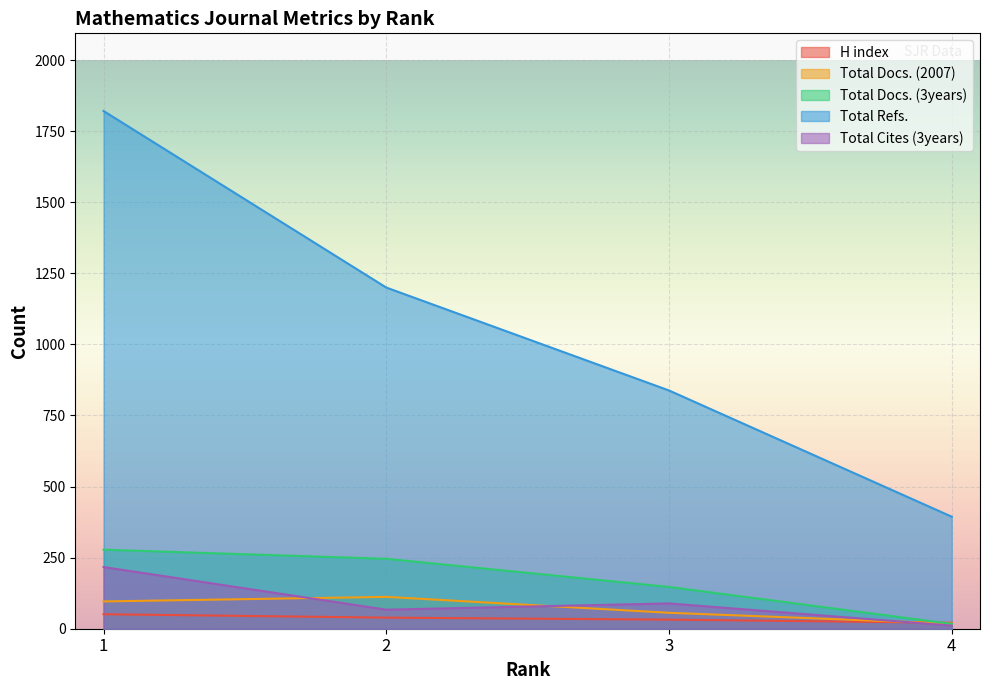

Is the value of Total Cites (3years) at 2 greater than the value of Total Refs. at 2?

No